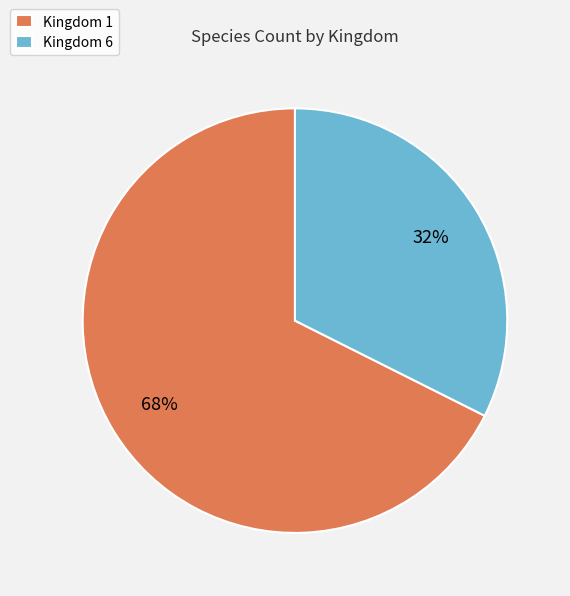

Which has a higher value, Kingdom 1 or Kingdom 6?

Kingdom 1